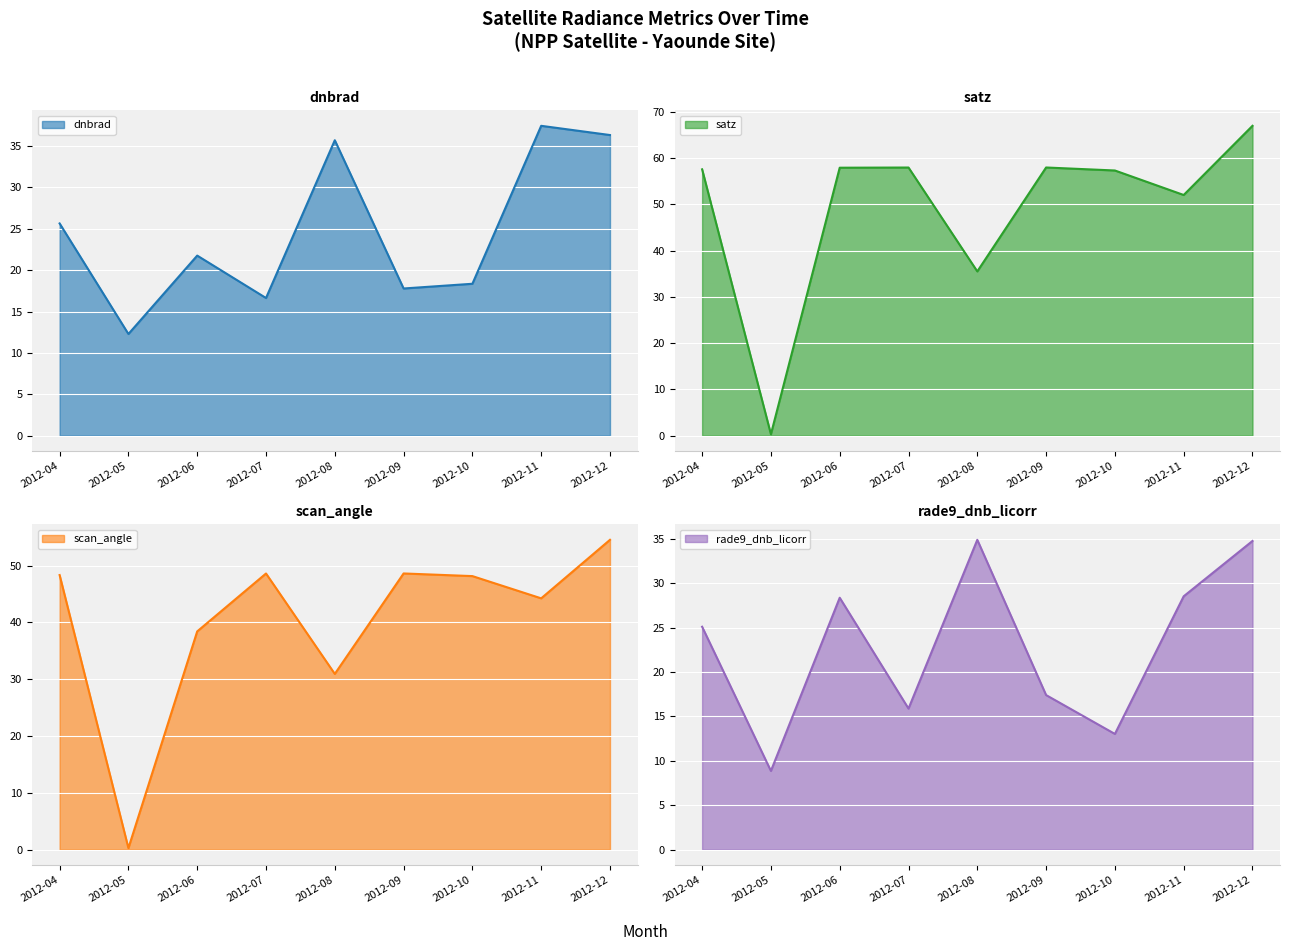

True or false: scan_angle and satz intersect in this chart.

False